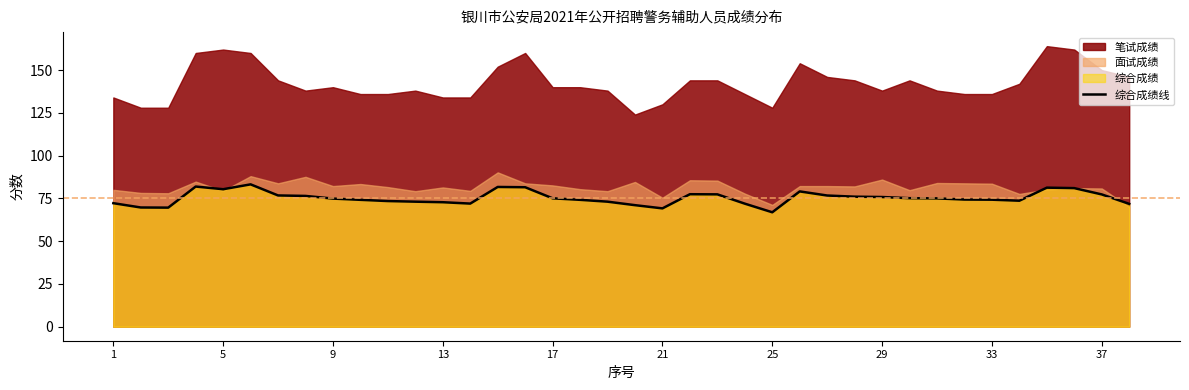

What is the highest value of the 综合成绩线 series?

83.2